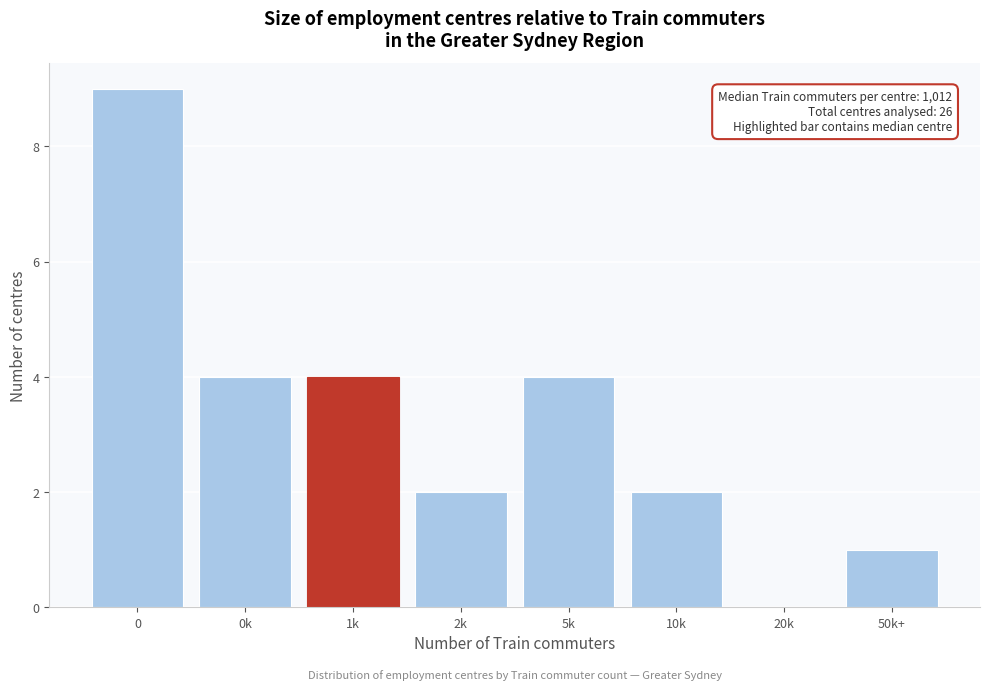

Reading right to left, list all the values displayed in this chart.

50k+=1	20k=0	10k=2	5k=4	2k=2	1k=4	0k=4	0=9